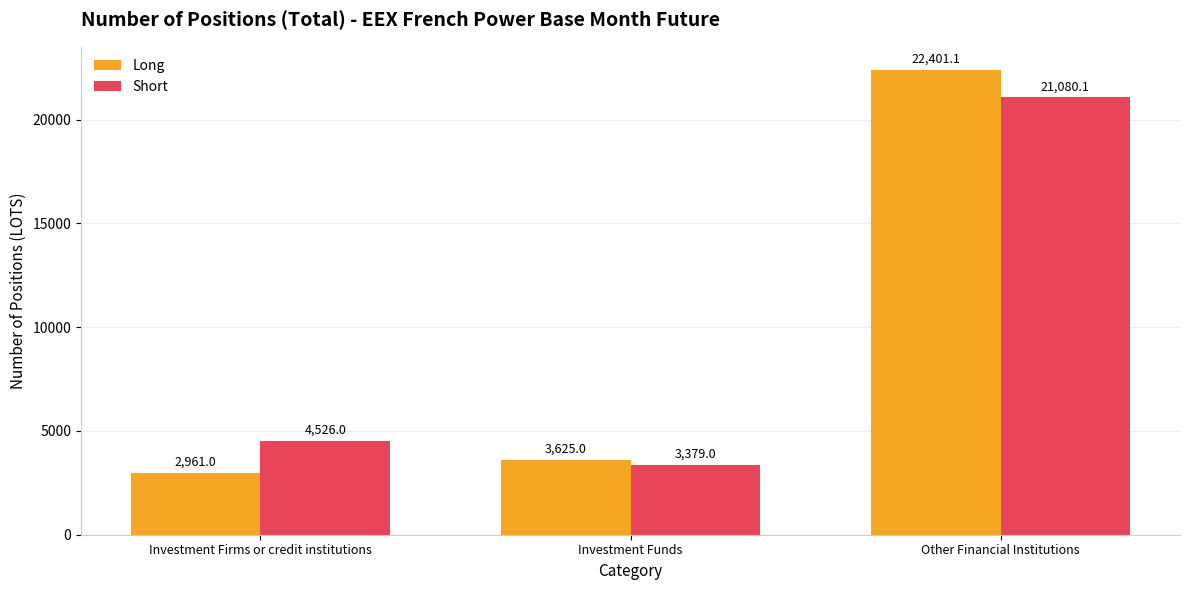

Which category has the highest value in the Long series?

Other Financial Institutions